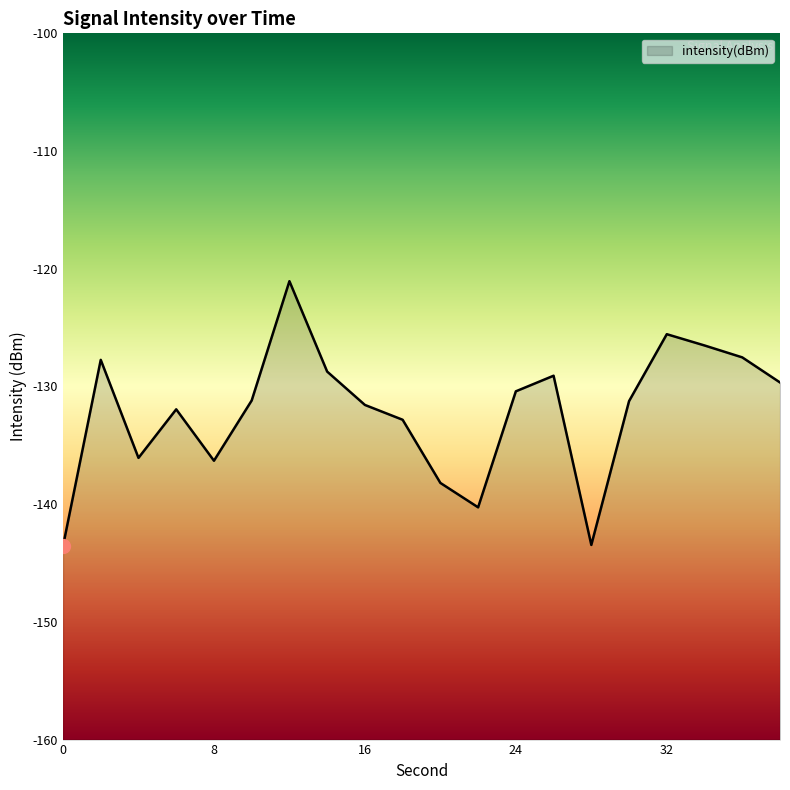

Rank the categories by value from lowest to highest.

0, 28, 22, 20, 8, 4, 18, 6, 16, 30, 10, 24, 38, 26, 14, 2, 36, 34, 32, 12